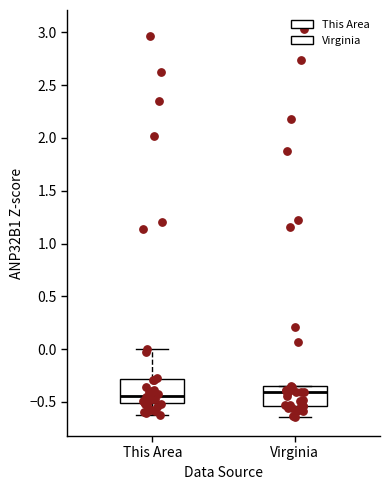

Reading left to right, transcribe this box plot: for each box, give where its median line is, the range the box spans, and where its two whiskers end, as read against the y-axis. The values are not printed on the chart, so give them approximately, as read against the axis.

This Area: median -0.45, box -0.50 to -0.30, whiskers -0.60 to 0.00
Virginia: median -0.40, box -0.55 to -0.35, whiskers -0.65 to -0.35